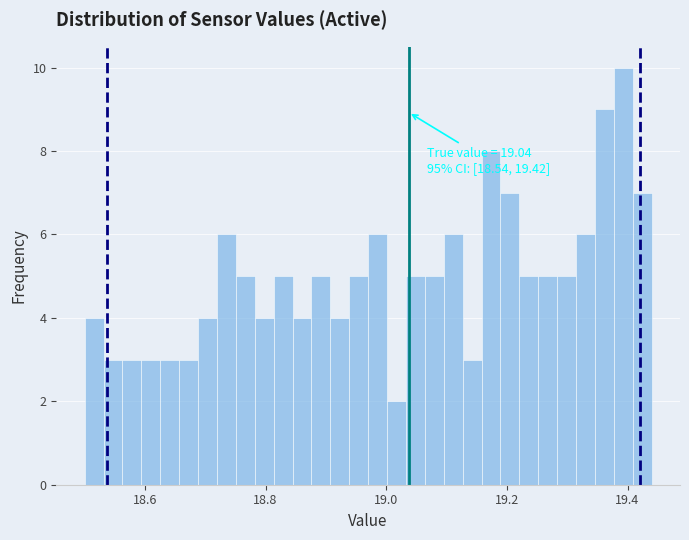

Read against the x-axis, roughly where is the centre of the tallest bar?

19.40